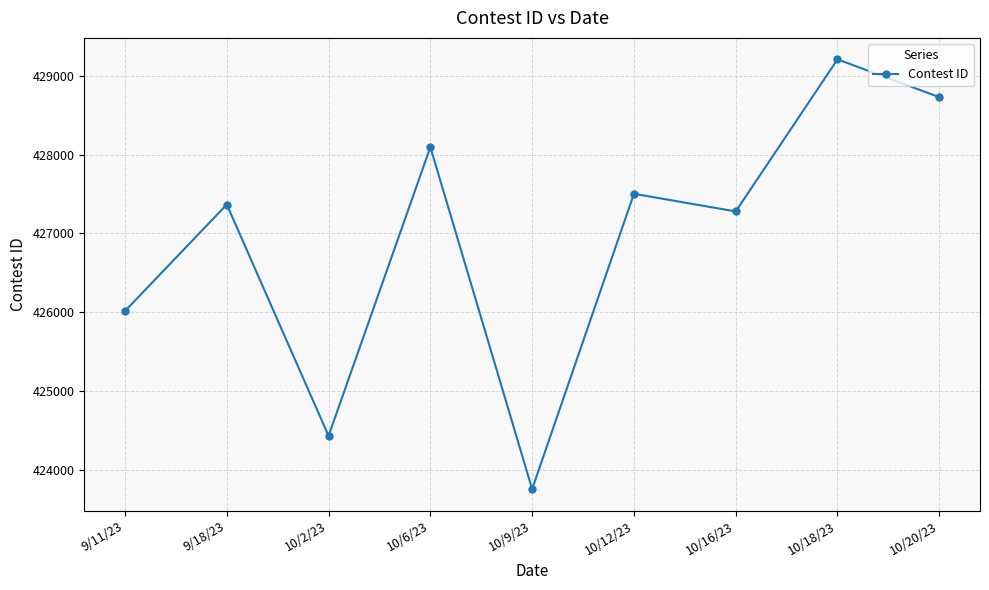

Reading right to left, list all the values displayed in this chart.

10/20/23=428727	10/18/23=429206	10/16/23=427278	10/12/23=427502	10/9/23=423758	10/6/23=428094	10/2/23=424433	9/18/23=427366	9/11/23=426015